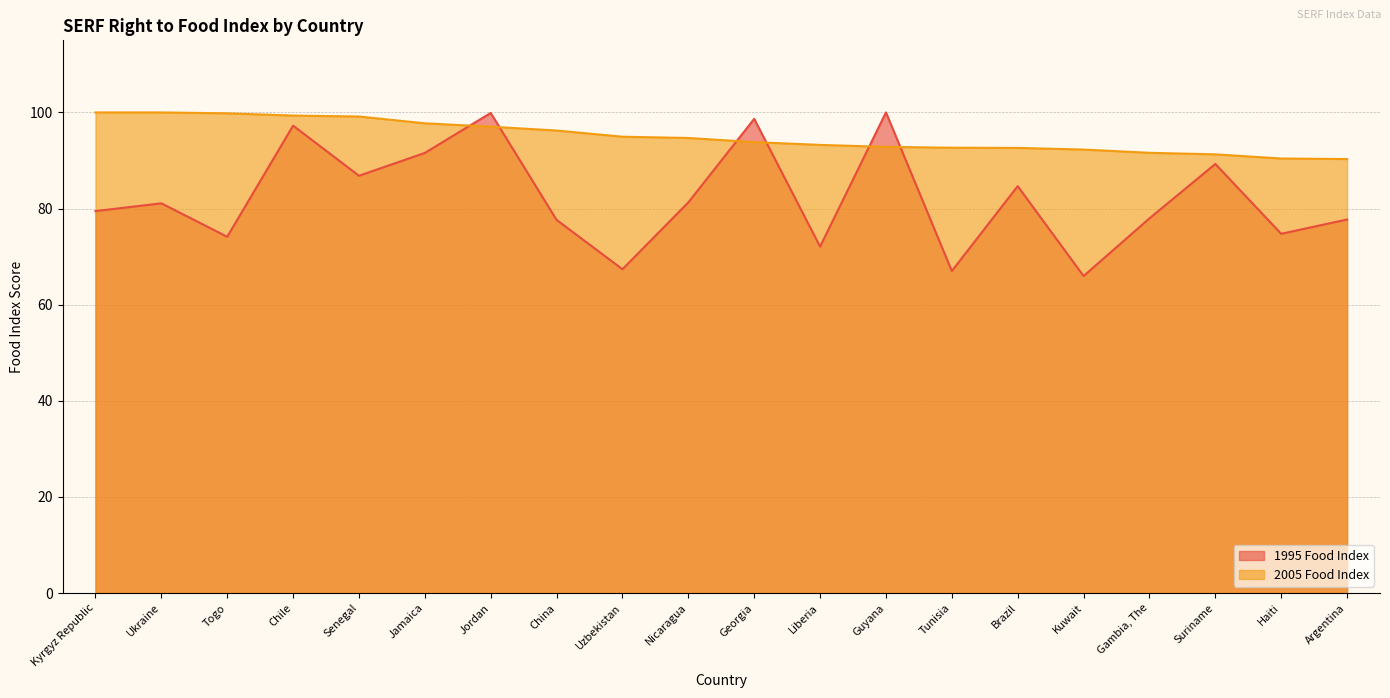

Between Uzbekistan and Jamaica, which is larger?

Jamaica